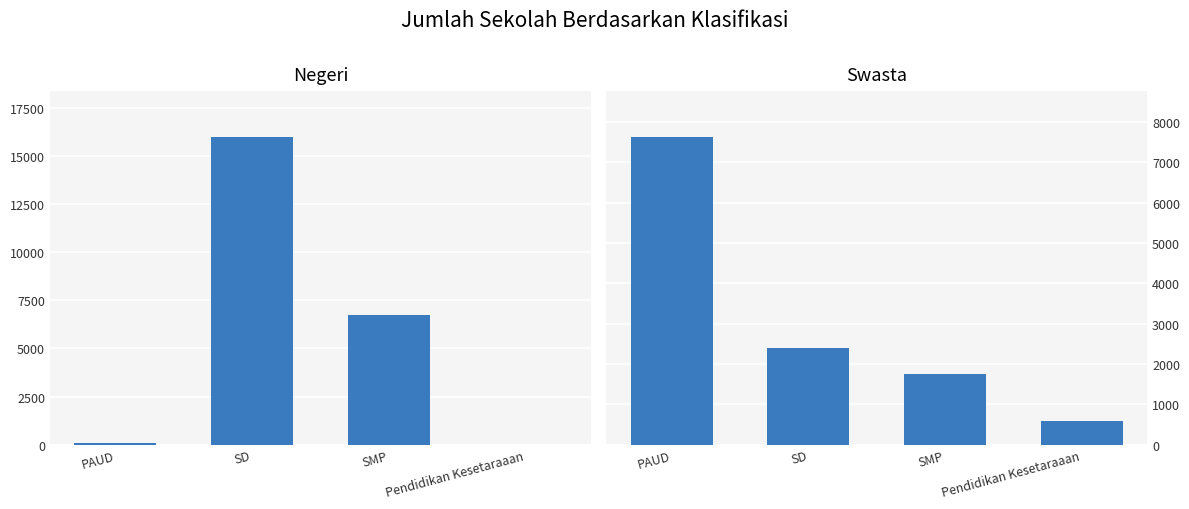

What is the sum of the swasta values at SD and PAUD?

10024